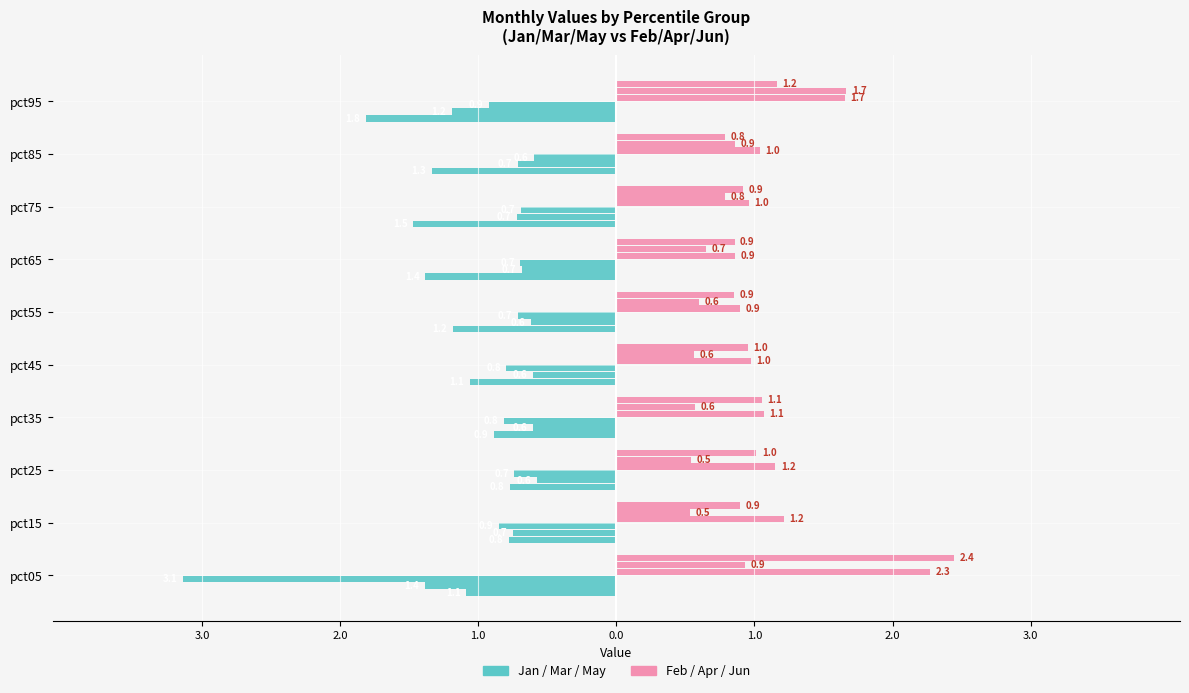

List the series in order of their overall mean, highest first.

Feb, Jan